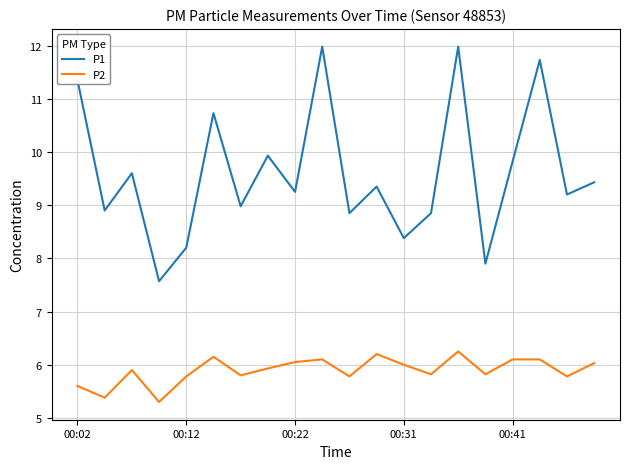

True or false: P2 and P1 cross at least once.

False